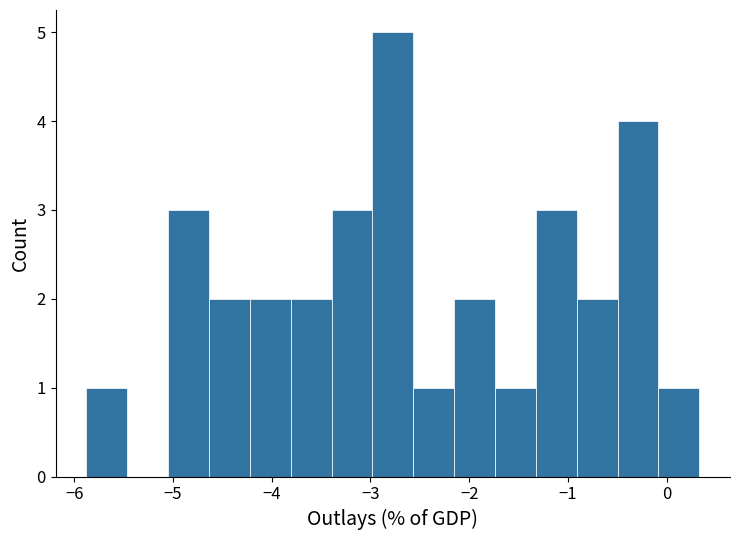

Reading left to right, list every bar in this chart as the range it spans on the x-axis followed by its height. Neither the bar edges nor the heights are printed on the chart, so give them approximately, as read against the axes.

-5.9 to -5.5: 1
-5.5 to -5.0: 0
-5.0 to -4.6: 3
-4.6 to -4.2: 2
-4.2 to -3.8: 2
-3.8 to -3.4: 2
-3.4 to -3.0: 3
-3.0 to -2.6: 5
-2.6 to -2.2: 1
-2.2 to -1.7: 2
-1.7 to -1.3: 1
-1.3 to -0.9: 3
-0.9 to -0.5: 2
-0.5 to -0.1: 4
-0.1 to 0.3: 1